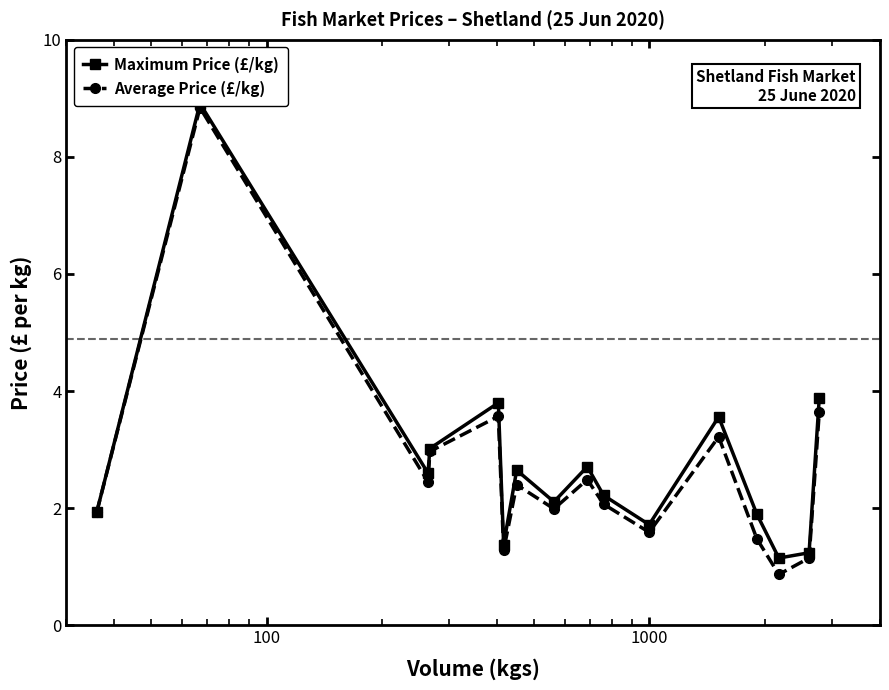

True or false: Average Price (£/kg) has more than 0 points higher than both neighbors.

True